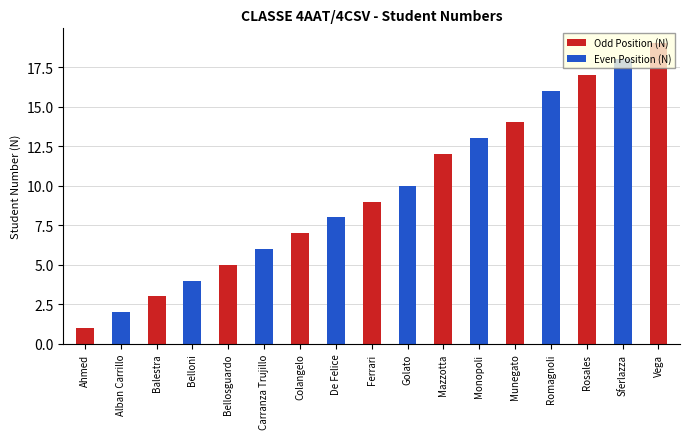

At Rosales, list the series in order from largest to smallest.

Odd Position (N), Even Position (N)